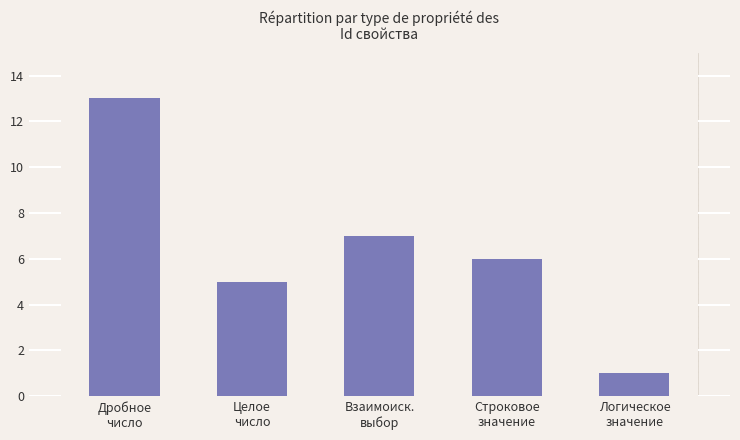

Where does the data first go above 6?

Дробное
число